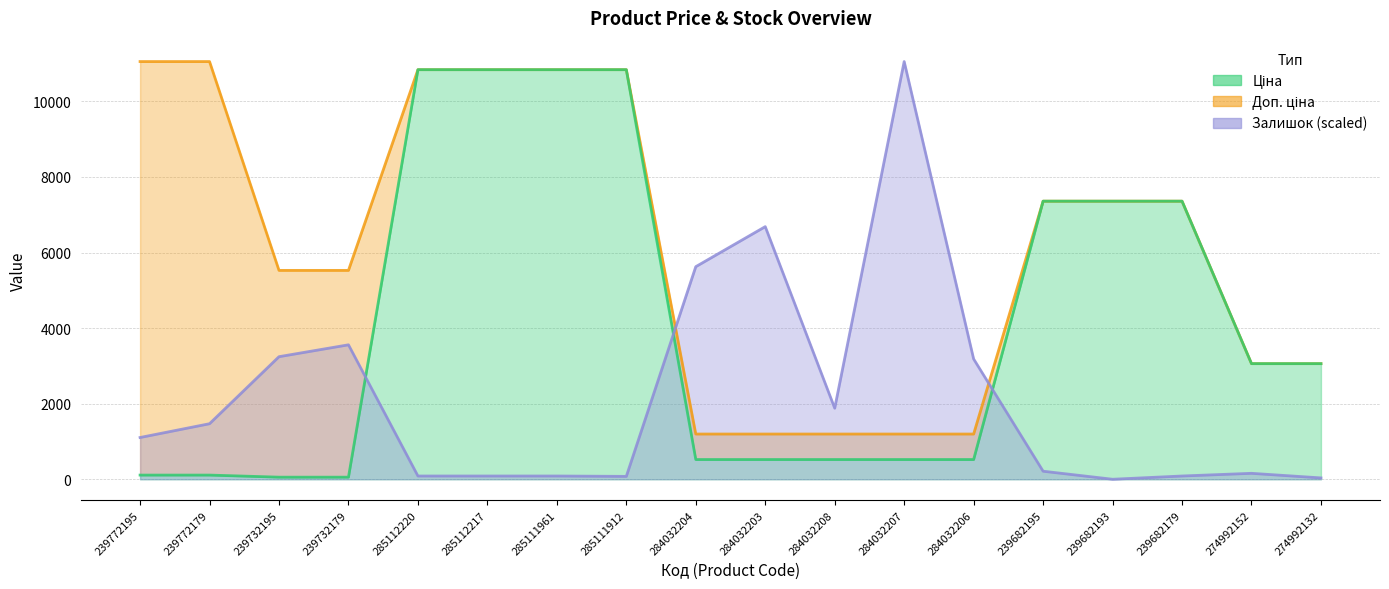

What is the spread (max minus min) of values at 285111961?

10753.9